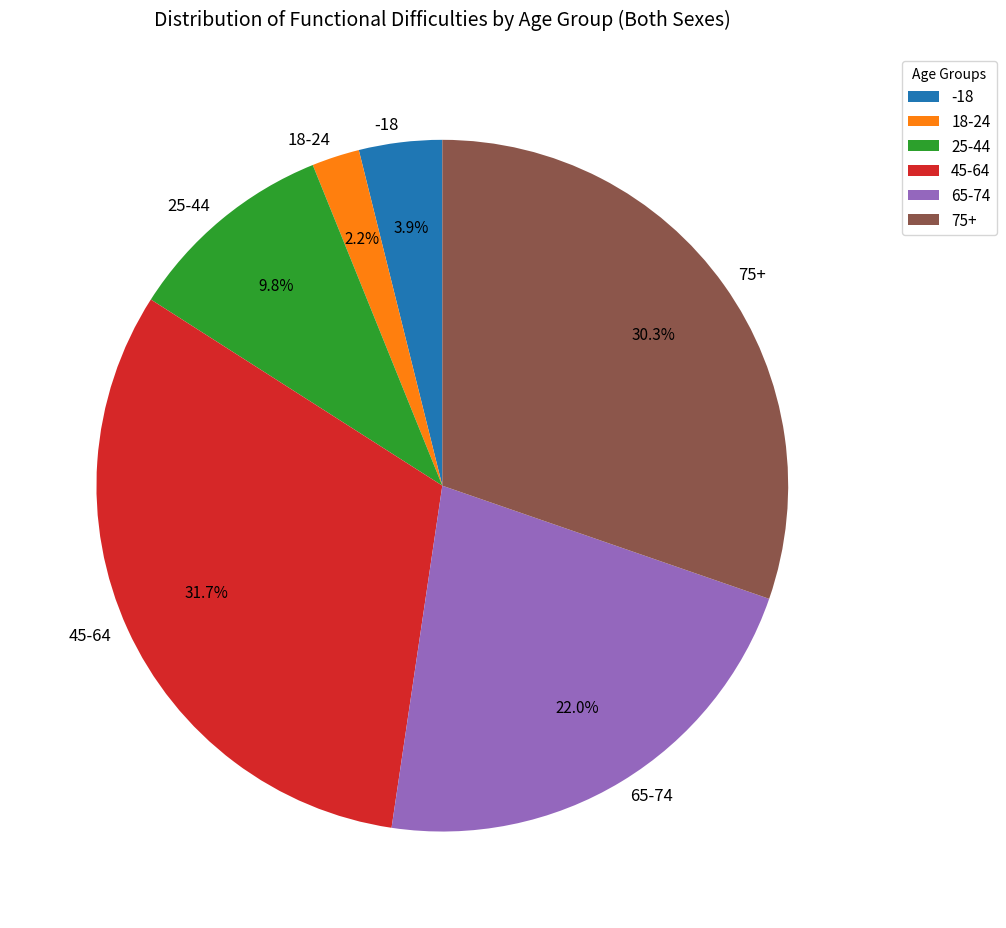

What portion of the pie excludes -18?

96.1%